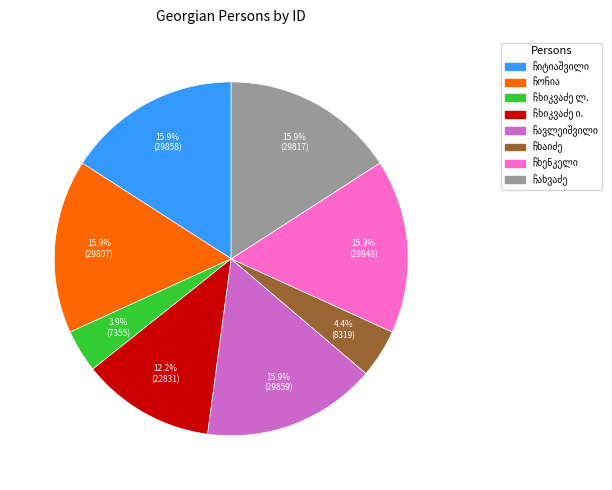

Is there a majority slice in this chart?

No